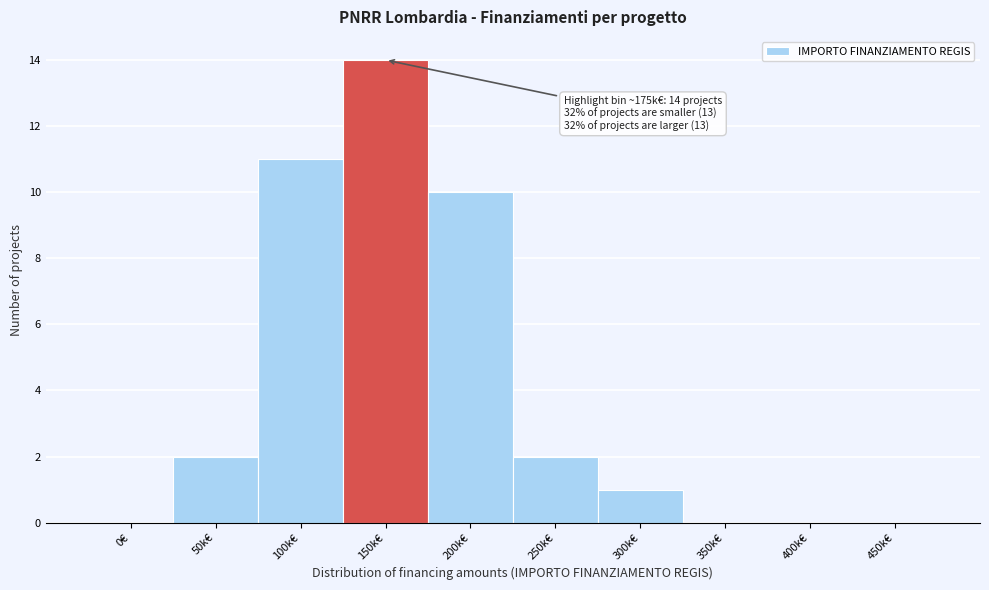

Reading left to right, extract all data points from this chart.

0€=0	50k€=2	100k€=11	150k€=14	200k€=10	250k€=2	300k€=1	350k€=0	400k€=0	450k€=0